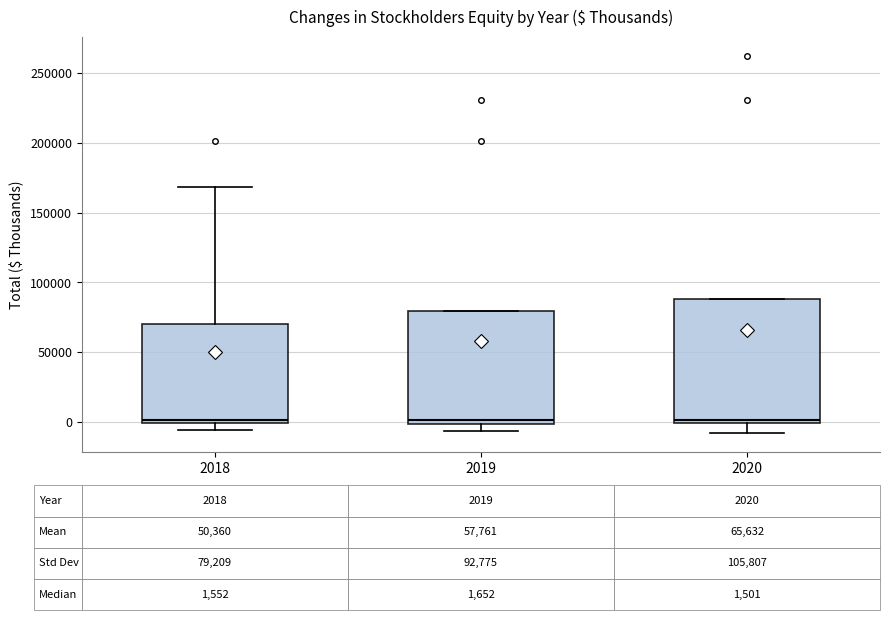

Which box is the tallest, from its lower edge to its upper edge?

2020